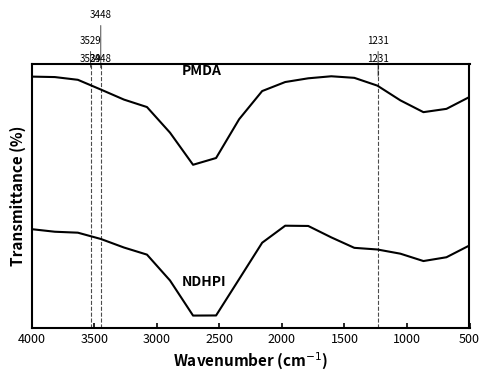

True or false: NDHPI and PMDA cross at least once.

False